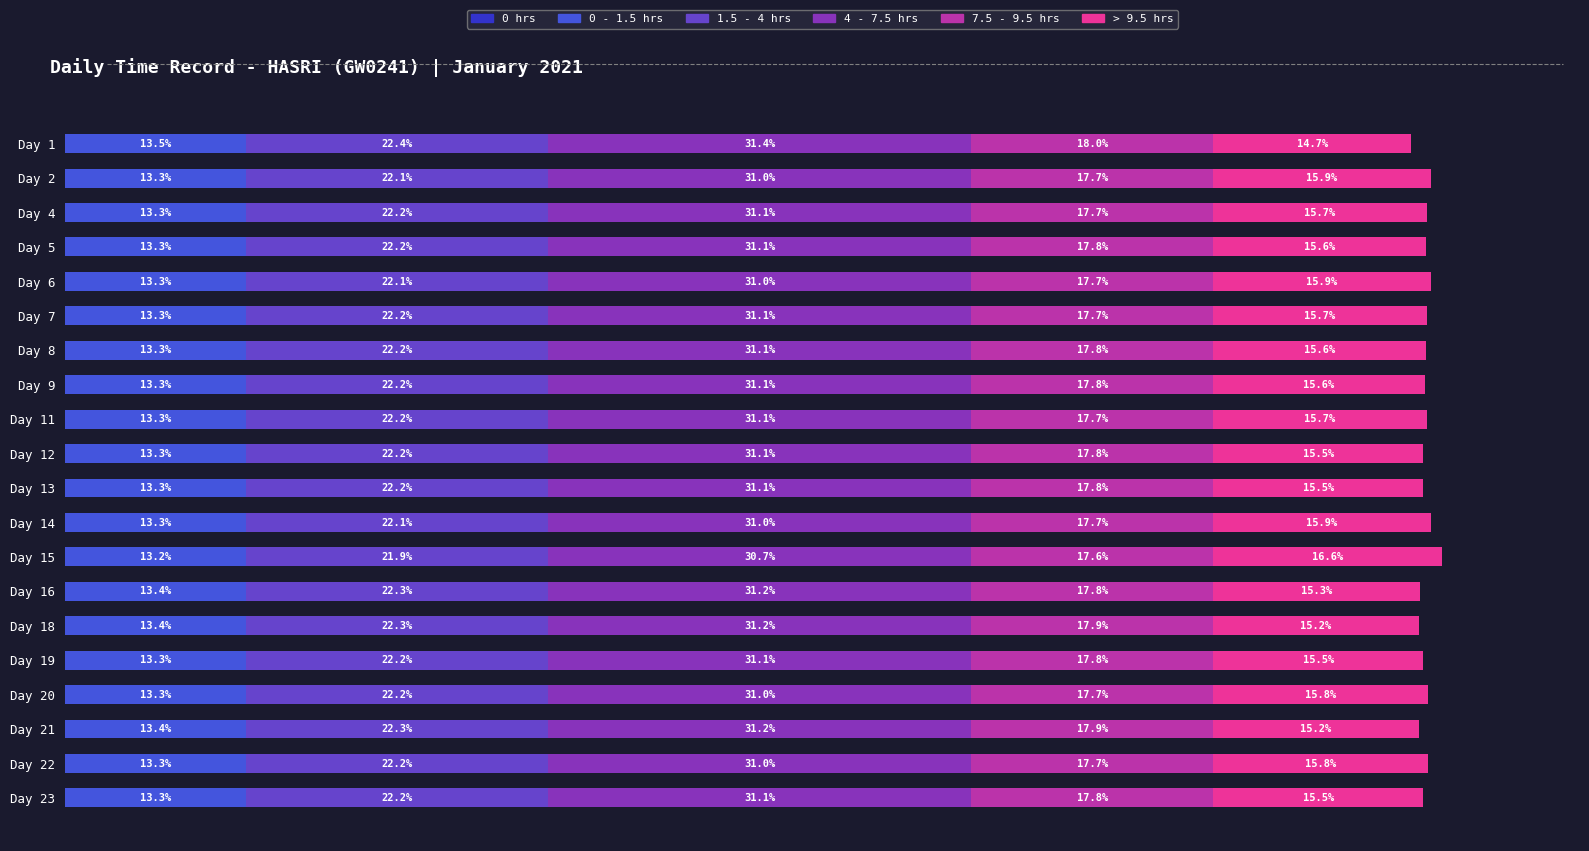

Are the bars horizontal?

Yes